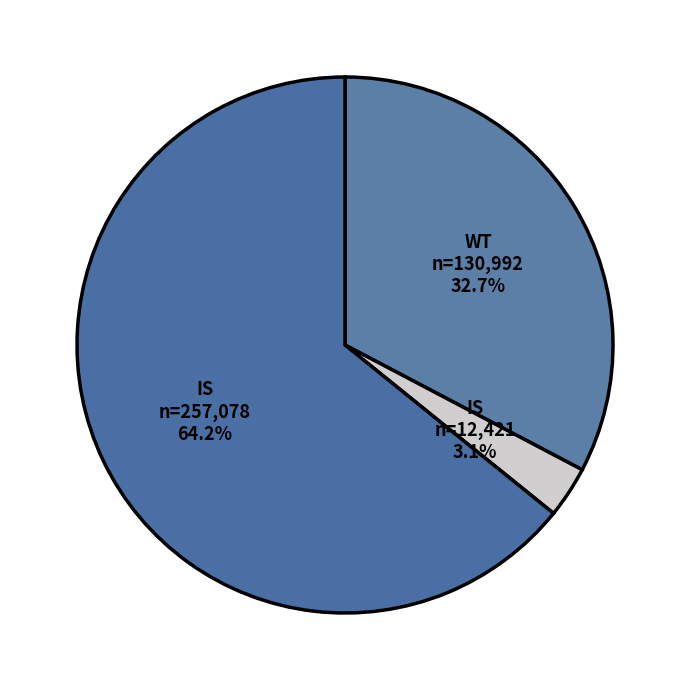

How many slices are in this pie chart?

3